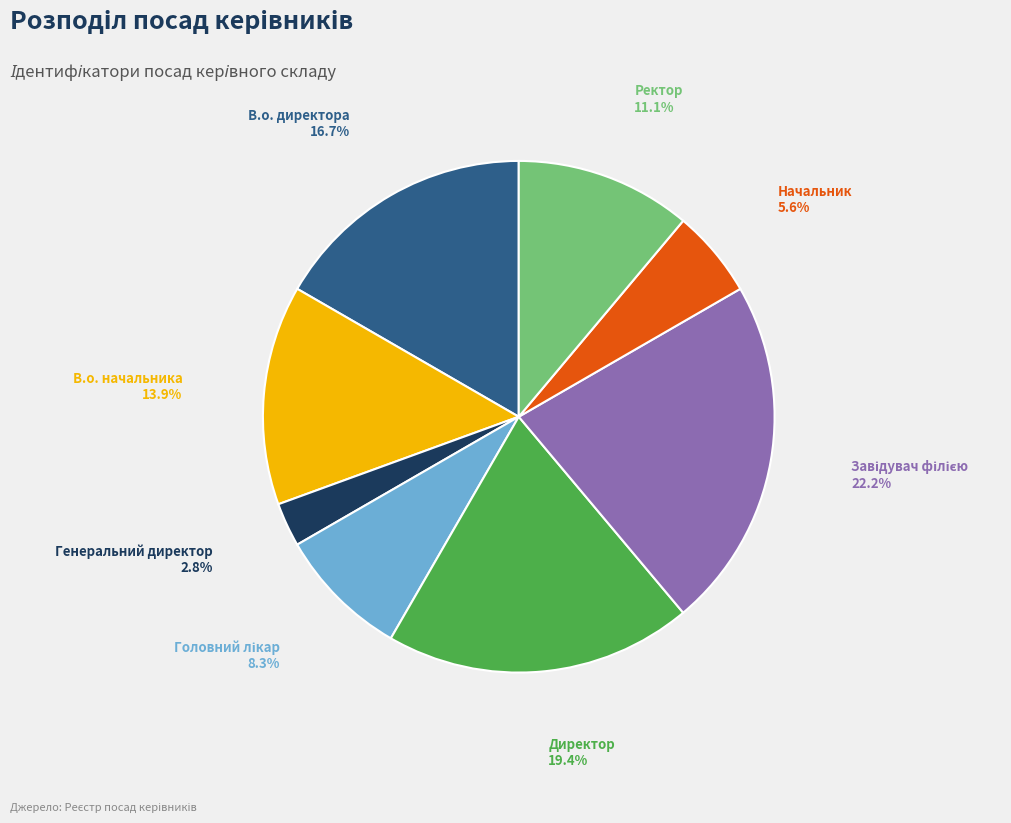

Does any single category account for the majority?

No